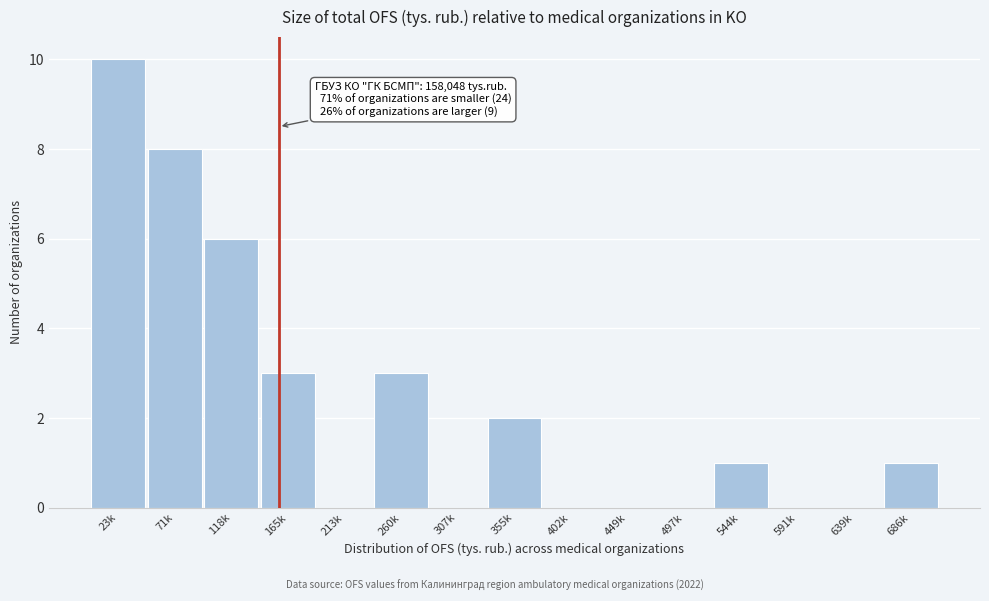

Reading left to right, what are all the values shown in this chart?

23k=10	71k=8	118k=6	165k=3	213k=0	260k=3	307k=0	355k=2	402k=0	449k=0	497k=0	544k=1	591k=0	639k=0	686k=1